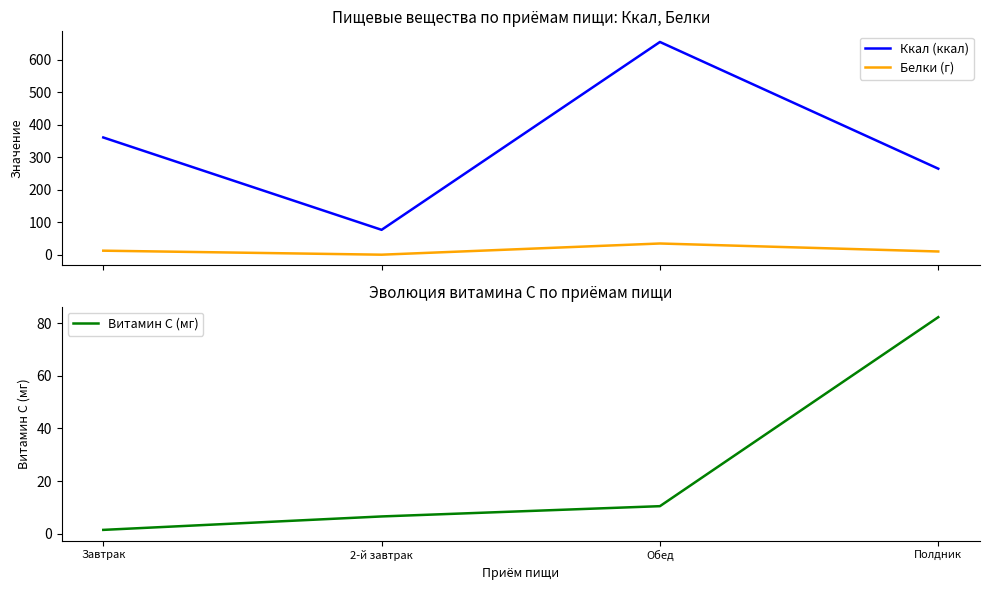

In Белки (г), how many points are lower than both neighbors (excluding endpoints)?

1